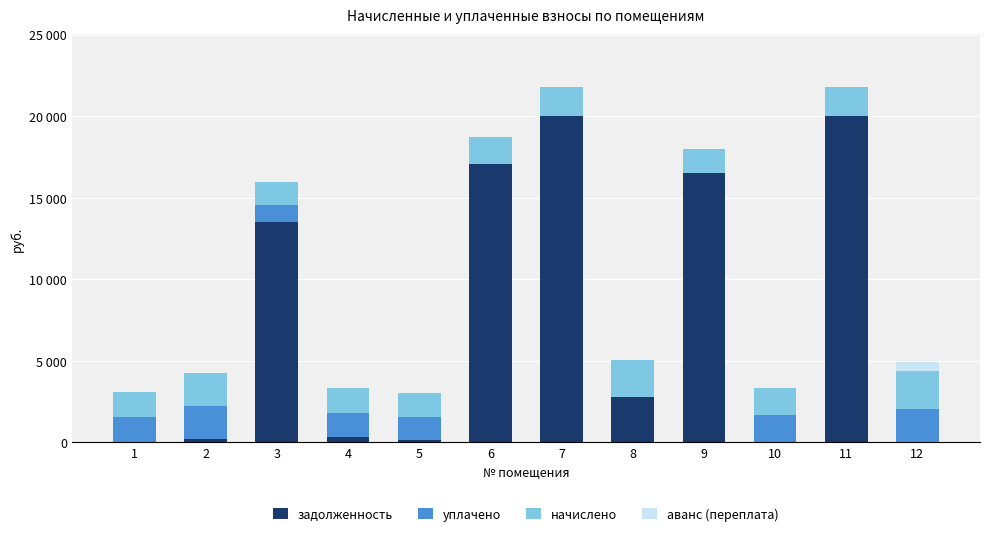

What are all the series names shown in the legend?

задолженность, уплачено, начислено, аванс (переплата)